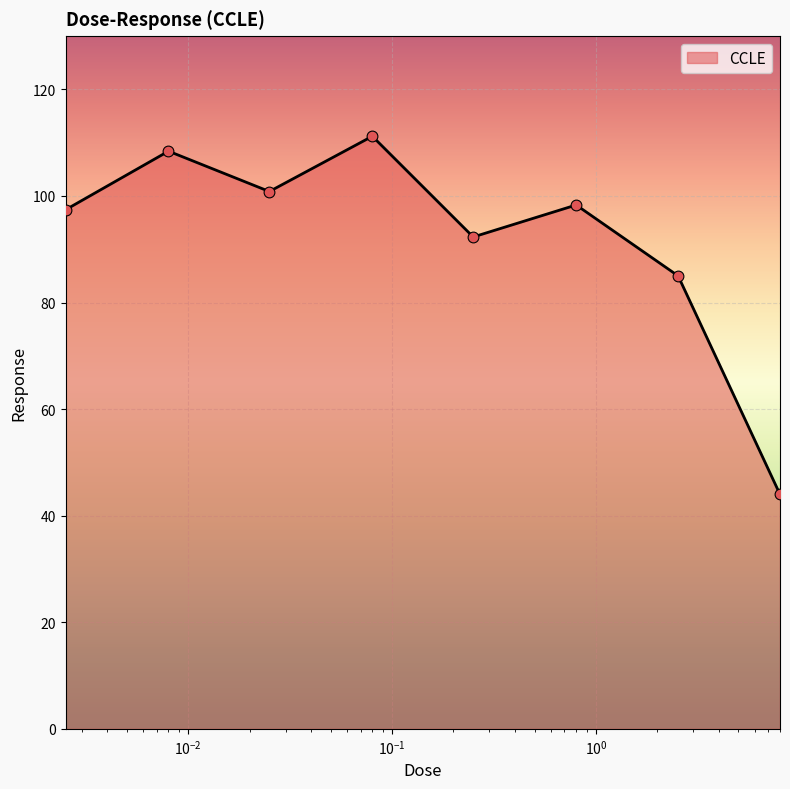

How many interior local valleys (lower than both neighbors) does the data have?

2